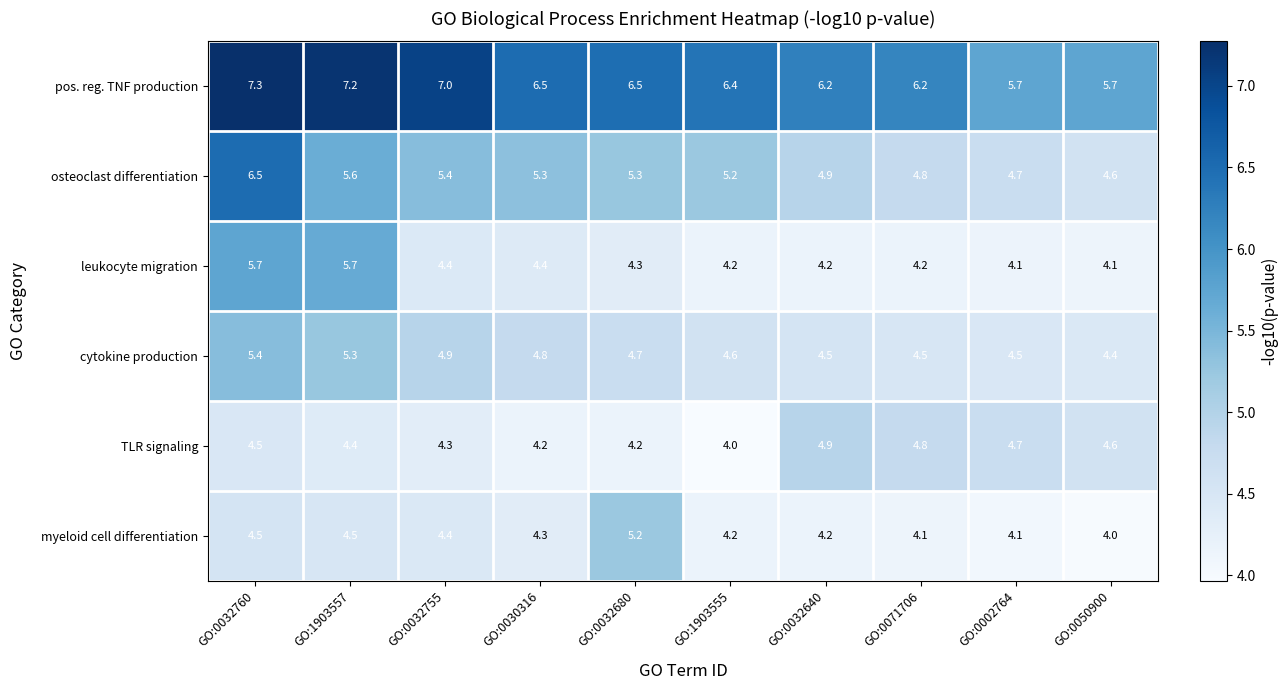

What is the spread (max minus min) of values at GO:0071706?

2.1